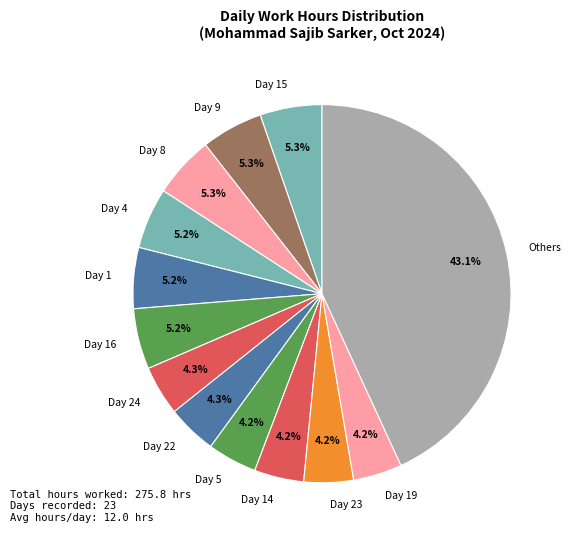

Does Day 23 account for over 50% of the chart?

No